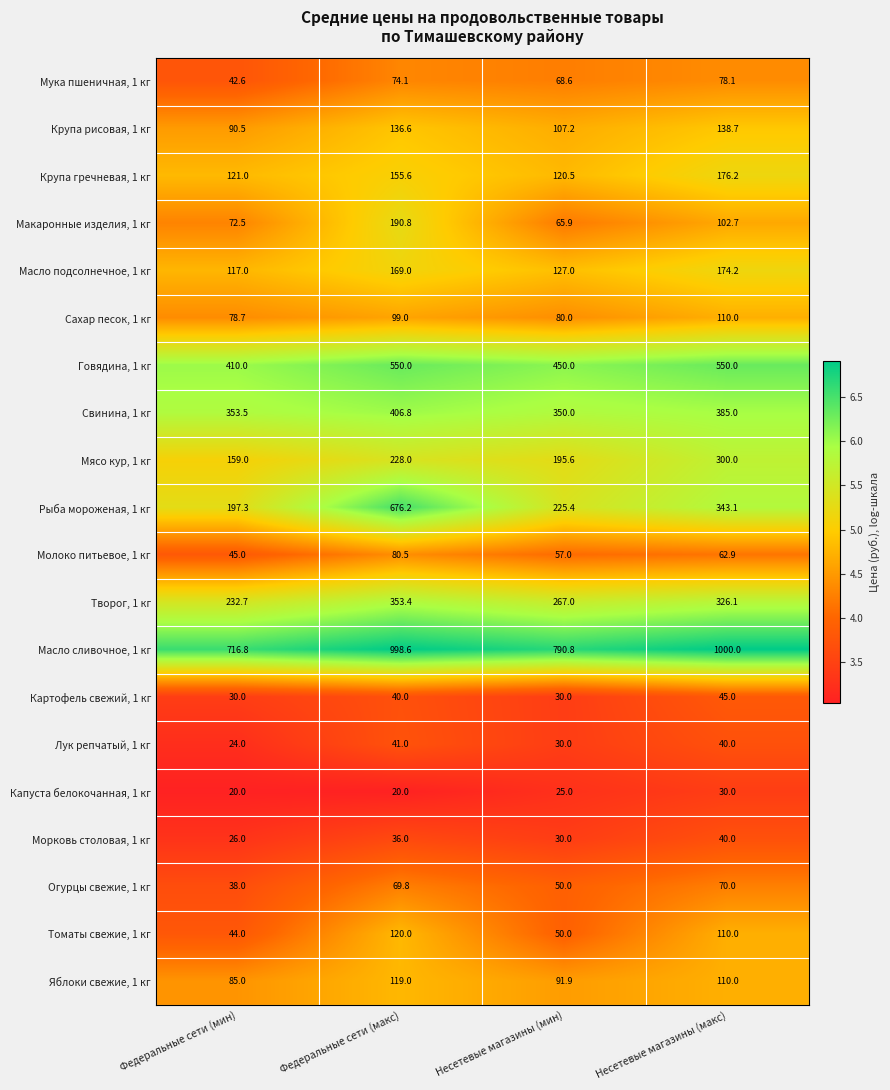

Where is Огурцы свежие, 1 кг nearest to the value 54?

Несетевые магазины (мин)